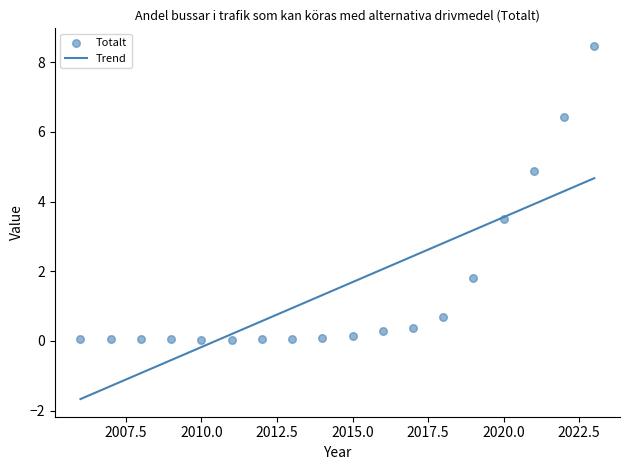

What is the range of X values (max minus min)?

17.0